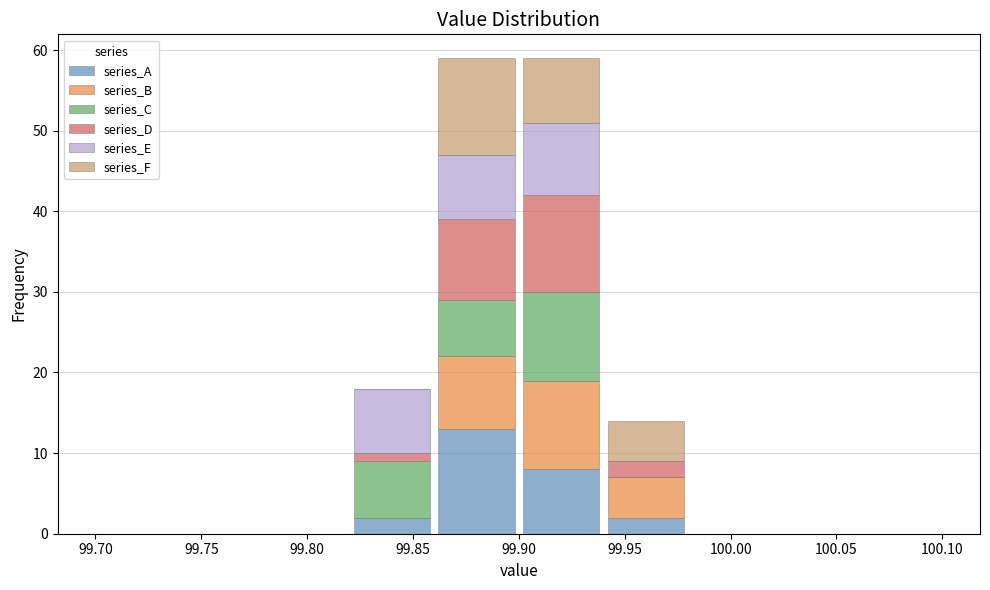

What is the total height of the stacked bar covering 99.86 to 99.90 on the x-axis? The values are not printed on the chart, so give them approximately, as read against the axis.

59